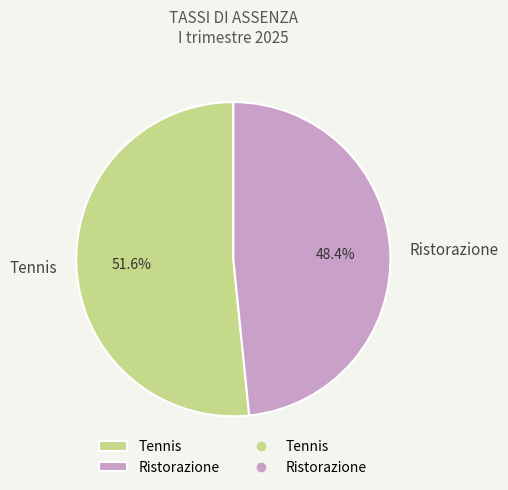

Which slice is the smallest?

Ristorazione